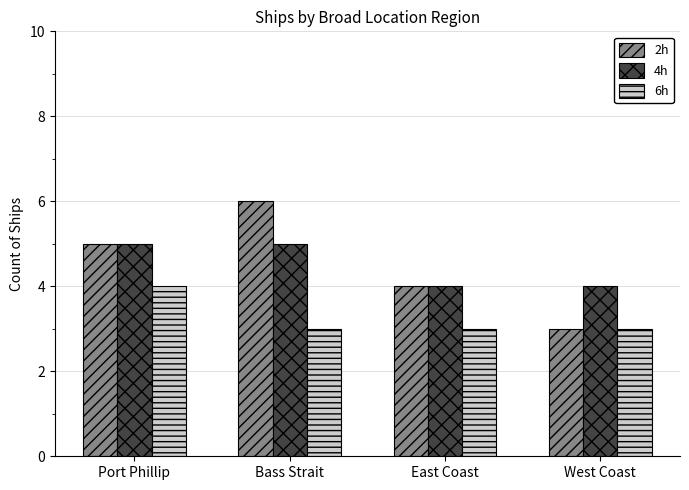

Reading left to right, list all the values displayed in this chart.

2h: 5	6	4	3
4h: 5	5	4	4
6h: 4	3	3	3